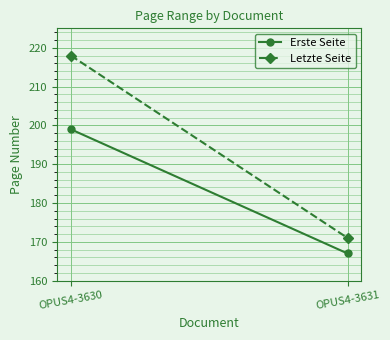

Reading right to left, what are all the values shown in this chart?

Erste Seite: 167	199
Letzte Seite: 171	218